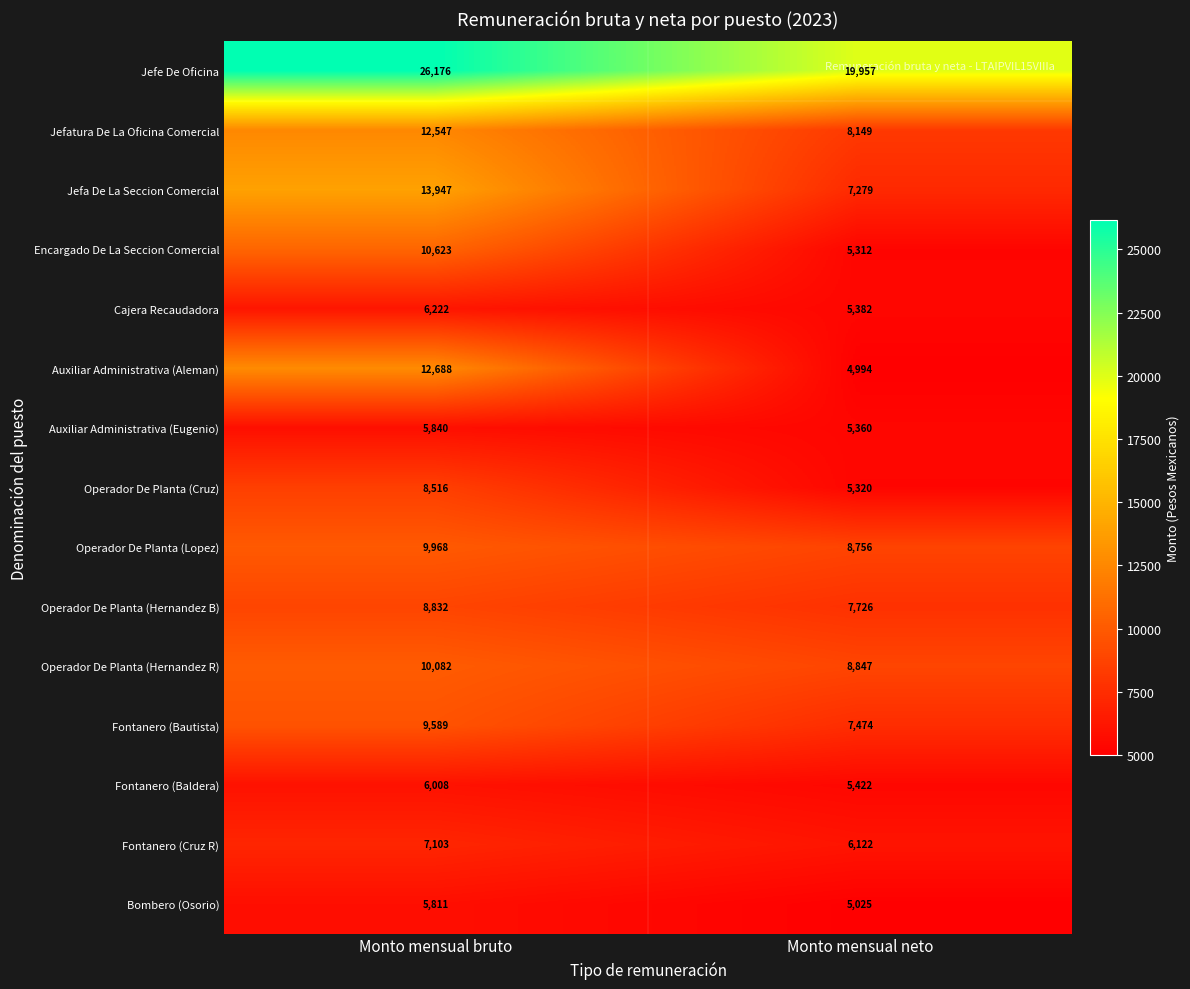

Reading left to right, list all the values displayed in this chart.

Jefe De Oficina: Monto mensual bruto=26176	Monto mensual neto=19957
Jefatura De La Oficina Comercial: Monto mensual bruto=12547	Monto mensual neto=8149
Jefa De La Seccion Comercial: Monto mensual bruto=13947	Monto mensual neto=7279
Encargado De La Seccion Comercial: Monto mensual bruto=10623	Monto mensual neto=5312
Cajera Recaudadora: Monto mensual bruto=6222	Monto mensual neto=5382
Auxiliar Administrativa (Aleman): Monto mensual bruto=12688	Monto mensual neto=4994
Auxiliar Administrativa (Eugenio): Monto mensual bruto=5840	Monto mensual neto=5360
Operador De Planta (Cruz): Monto mensual bruto=8516	Monto mensual neto=5320
Operador De Planta (Lopez): Monto mensual bruto=9968	Monto mensual neto=8756
Operador De Planta (Hernandez B): Monto mensual bruto=8832	Monto mensual neto=7726
Operador De Planta (Hernandez R): Monto mensual bruto=10082	Monto mensual neto=8847
Fontanero (Bautista): Monto mensual bruto=9589	Monto mensual neto=7474
Fontanero (Baldera): Monto mensual bruto=6008	Monto mensual neto=5422
Fontanero (Cruz R): Monto mensual bruto=7103	Monto mensual neto=6122
Bombero (Osorio): Monto mensual bruto=5811	Monto mensual neto=5025